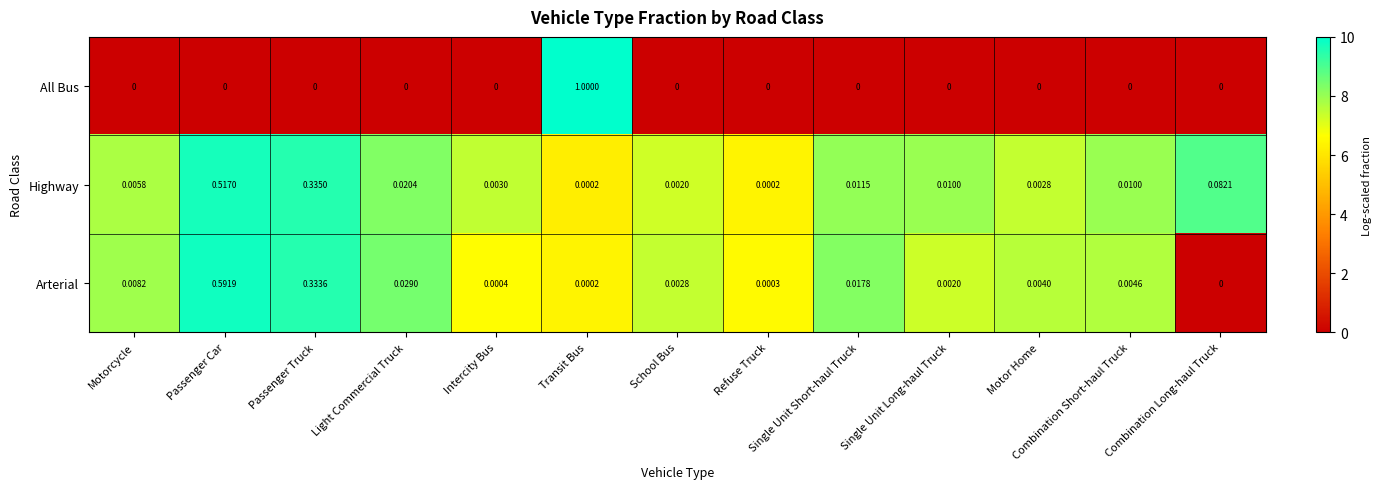

Which series has the largest range (max minus min)?

All Bus